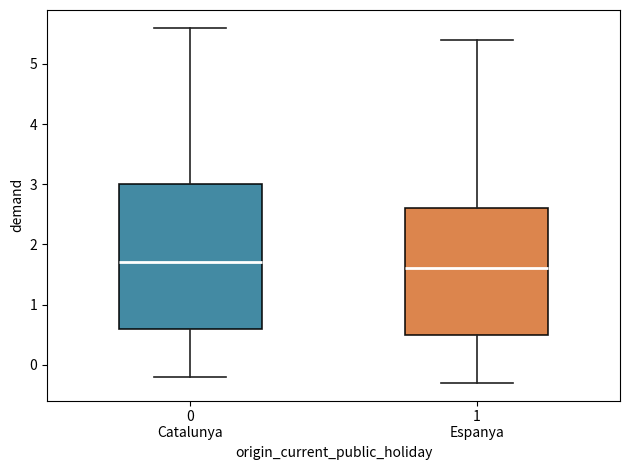

Which box is the tallest, from its lower edge to its upper edge?

0 Catalunya